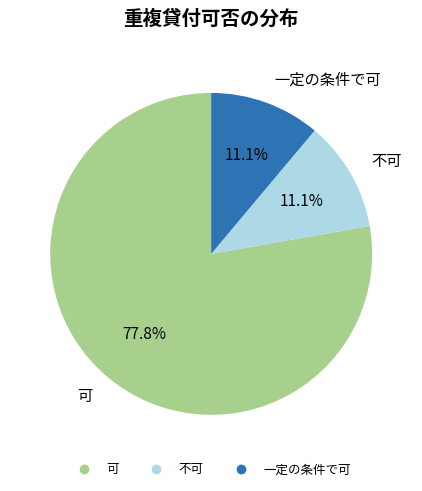

What percentage is the 一定の条件で可 slice, to the nearest percent?

11%